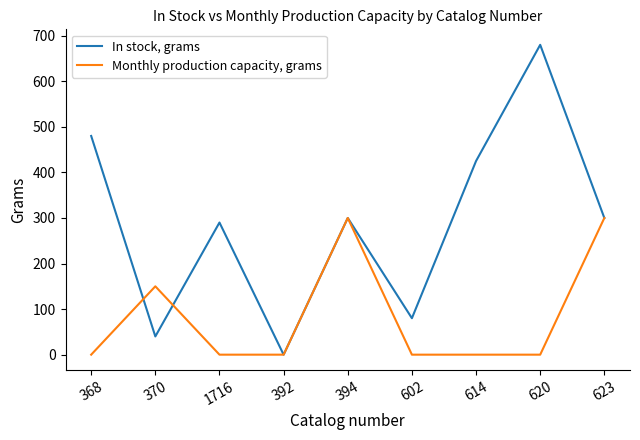

True or false: In stock, grams has a value of 204 at 620.

False